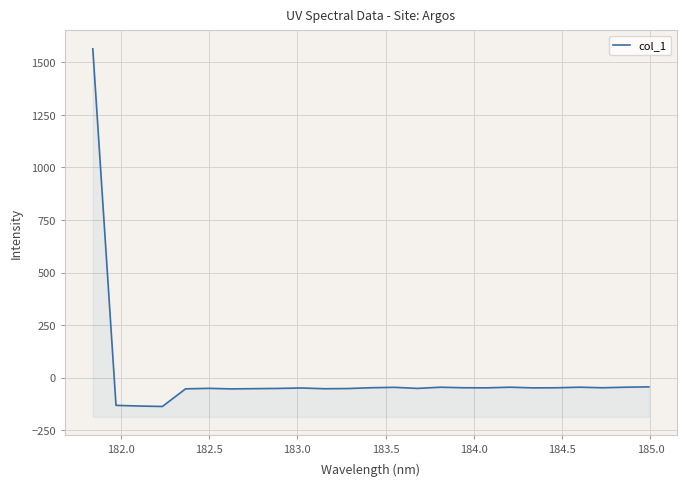

What is the average value?

5.2